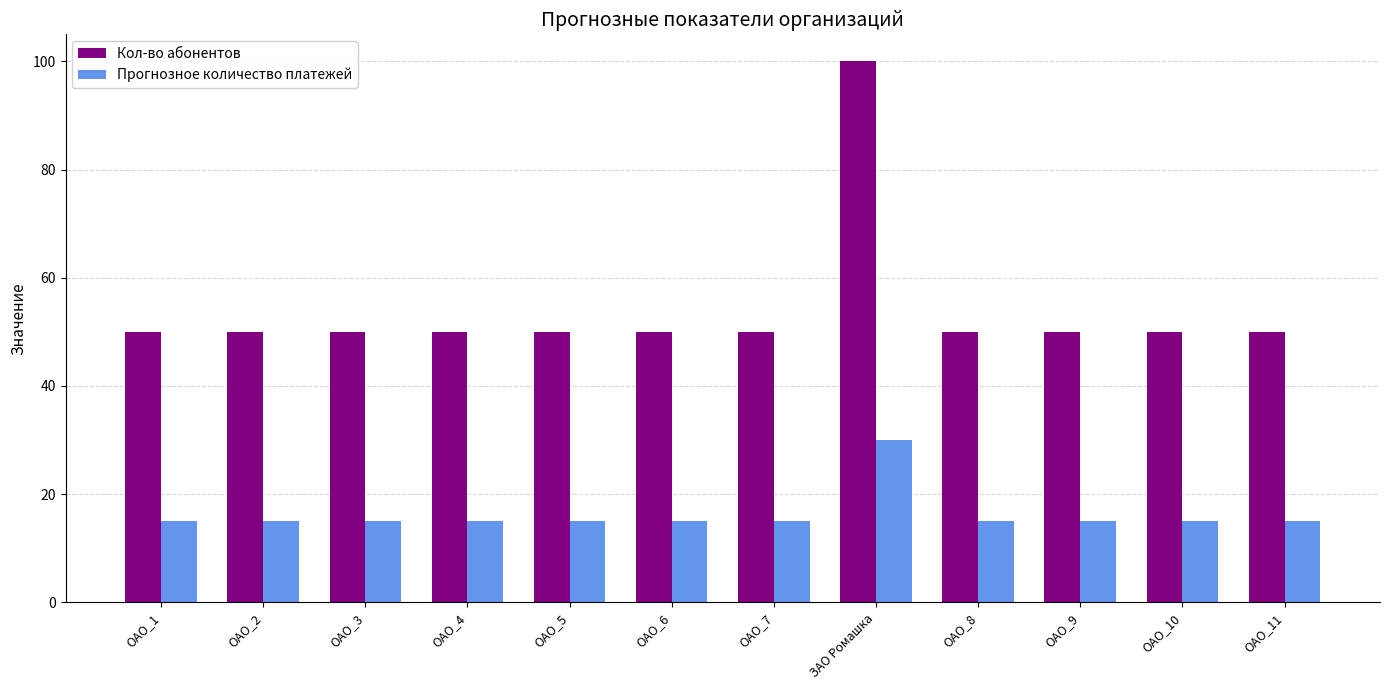

Reading right to left, list all the values displayed in this chart.

Кол-во абонентов: 50	50	50	50	100	50	50	50	50	50	50	50
Прогнозное количество платежей: 15	15	15	15	30	15	15	15	15	15	15	15